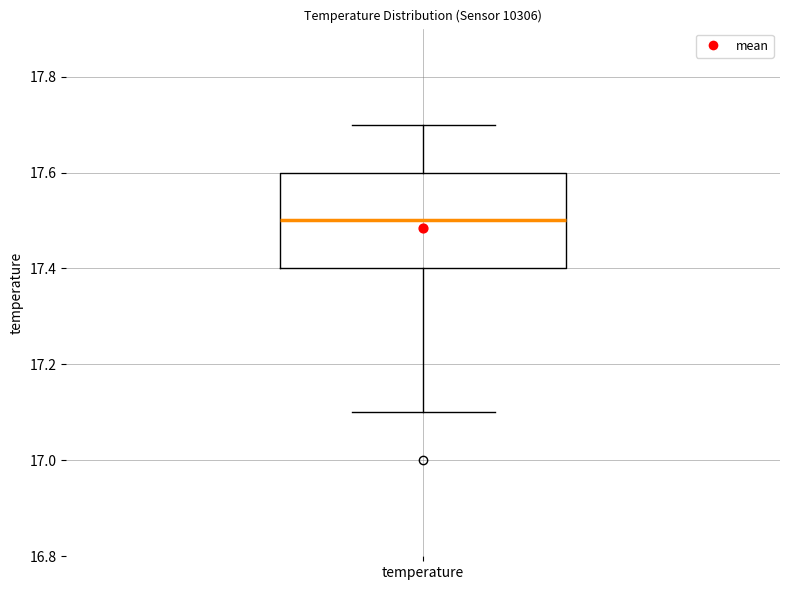

Where is the lower edge of the box for temperature on the y-axis? The values are not printed on the chart, so give them approximately, as read against the axis.

17.4